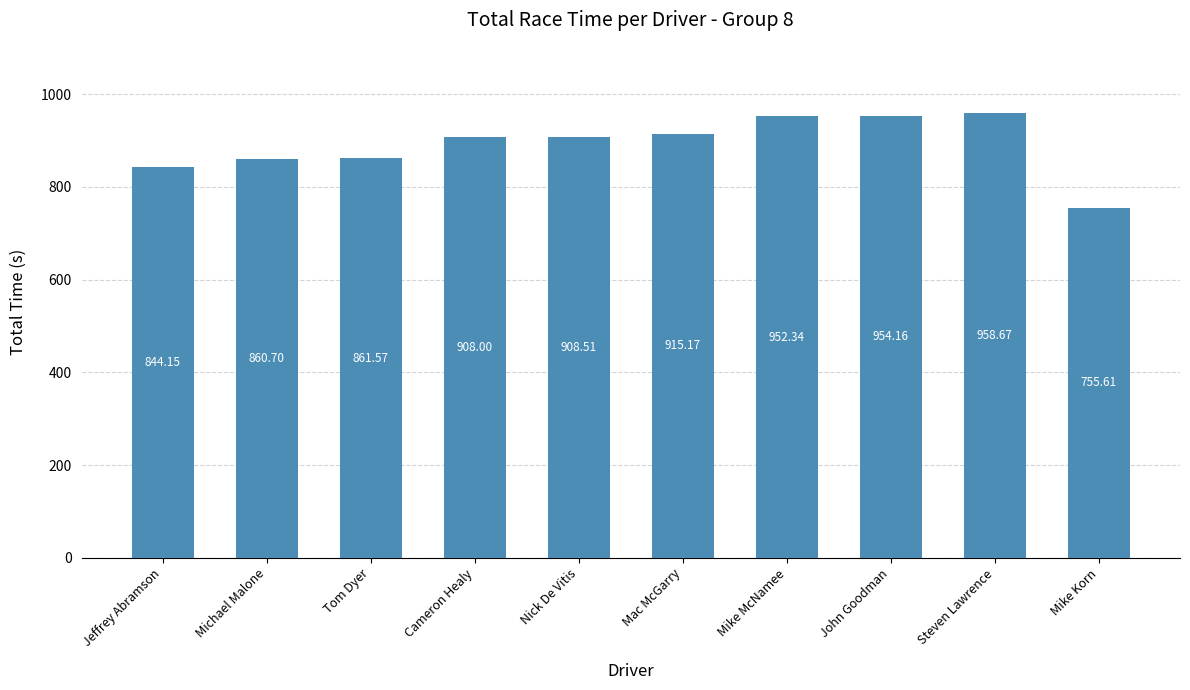

The chart shows a value of 861.6 at Tom Dyer. True or false?

True